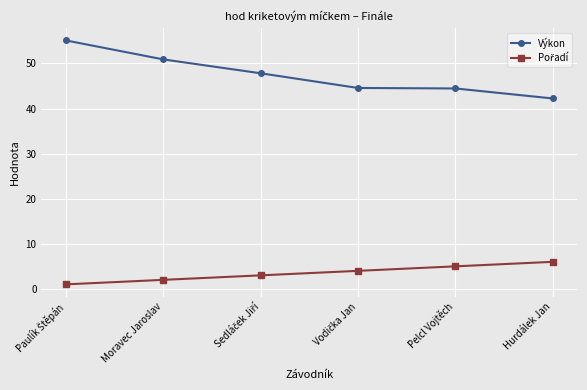

What position from the left is Moravec Jaroslav?

2